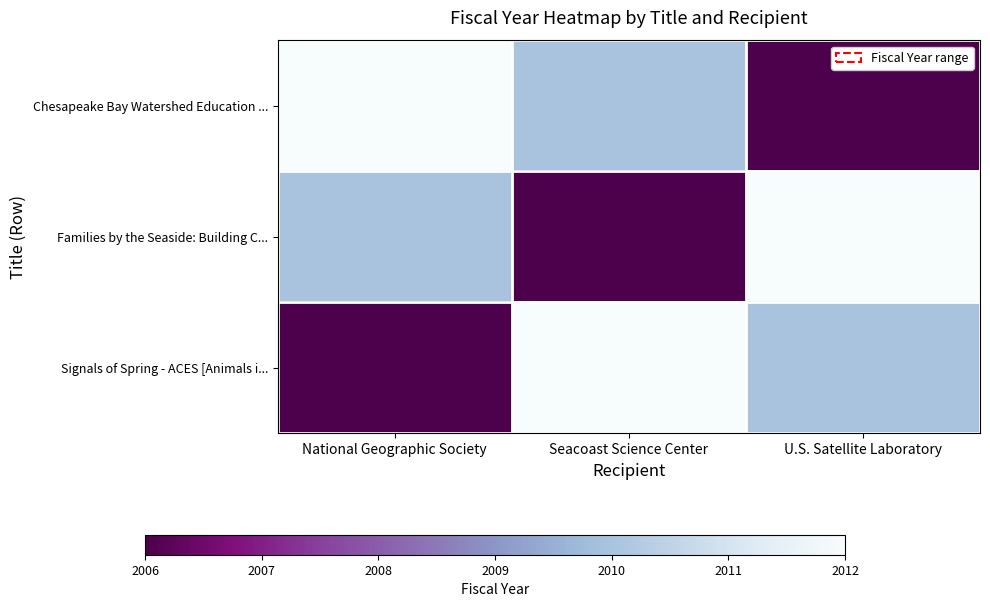

How many series are shown in this chart?

3